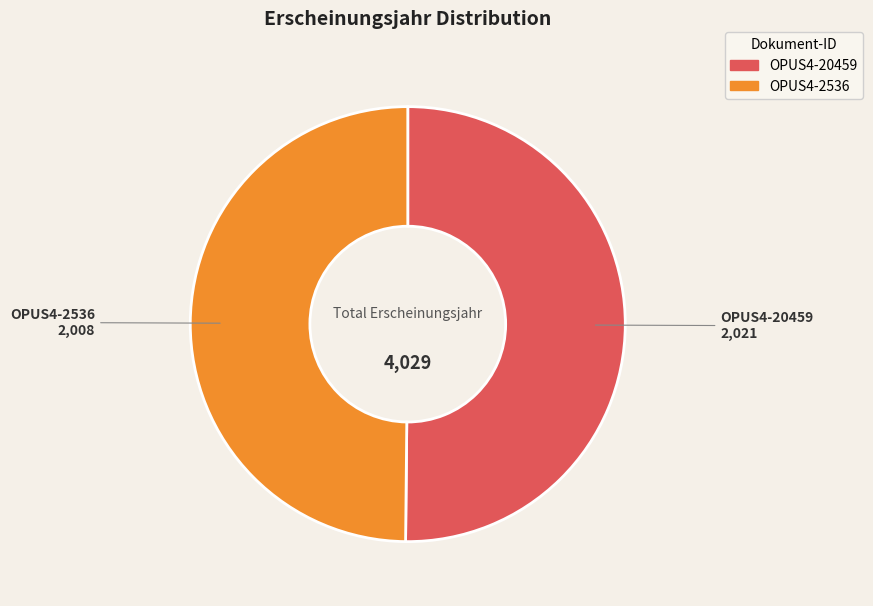

Combined, do OPUS4-2536 and OPUS4-20459 account for over 50%?

Yes